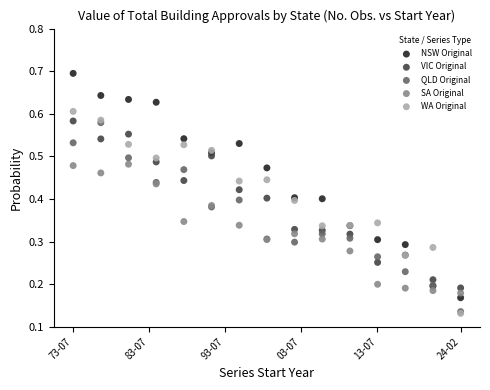

Which series reaches the maximum Y coordinate?

NSW Original